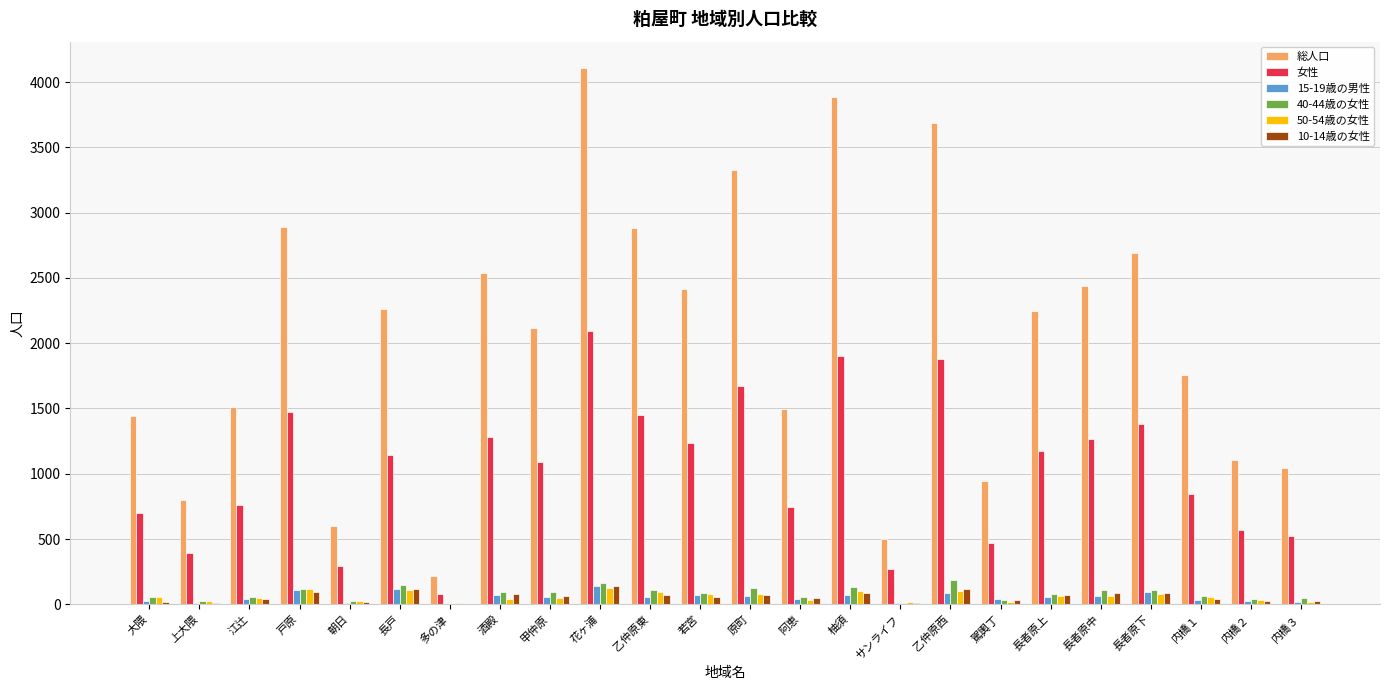

What is the approximate value of 総人口 at 長者原上, to the nearest 100?

2200